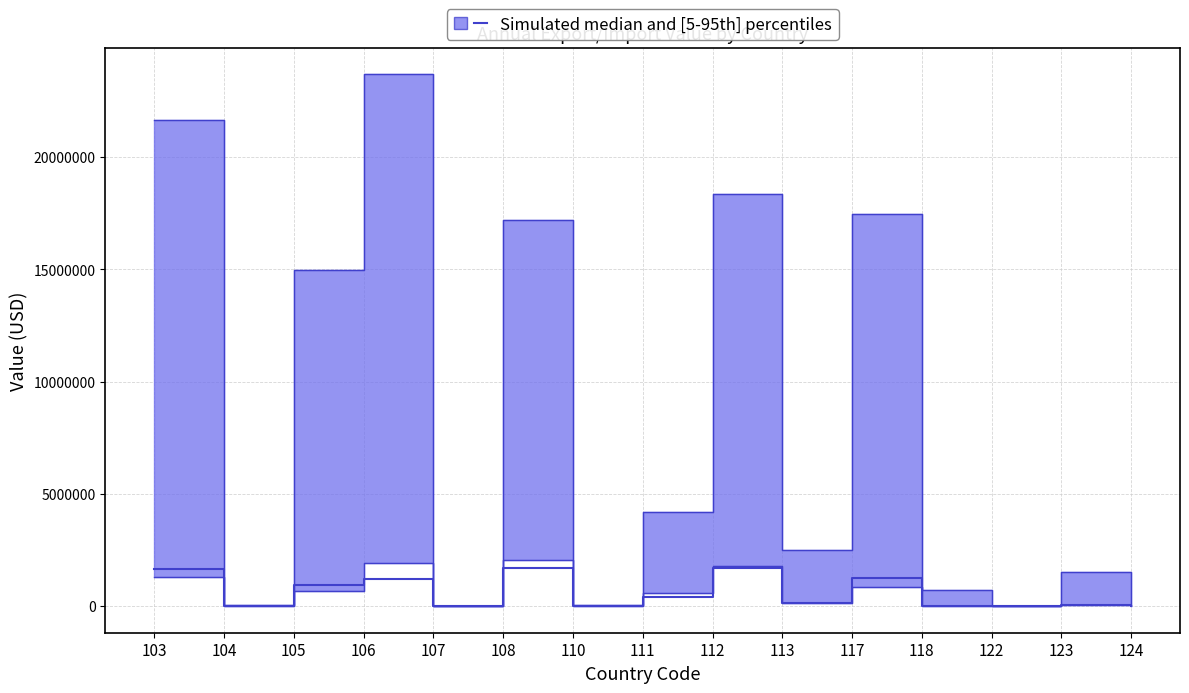

True or false: upper has a value of 201 at 122.

True